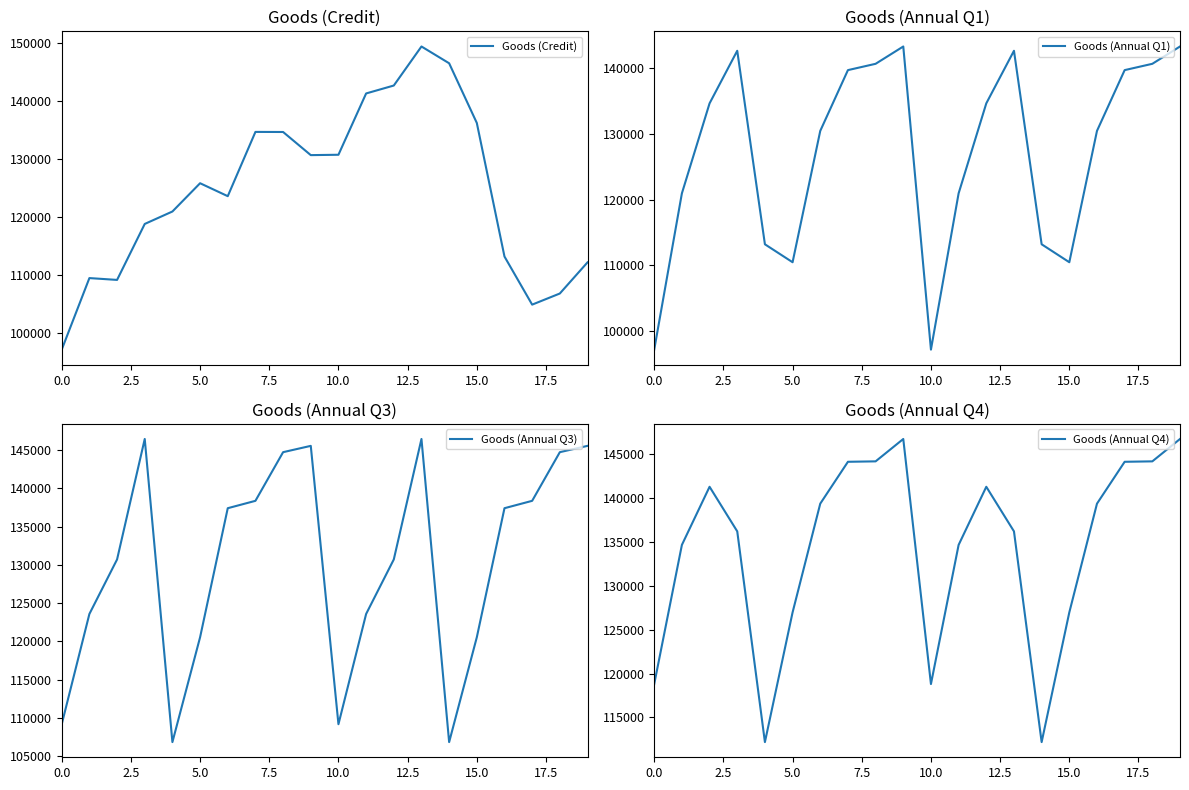

What is the label of the 2nd point from the right?

18